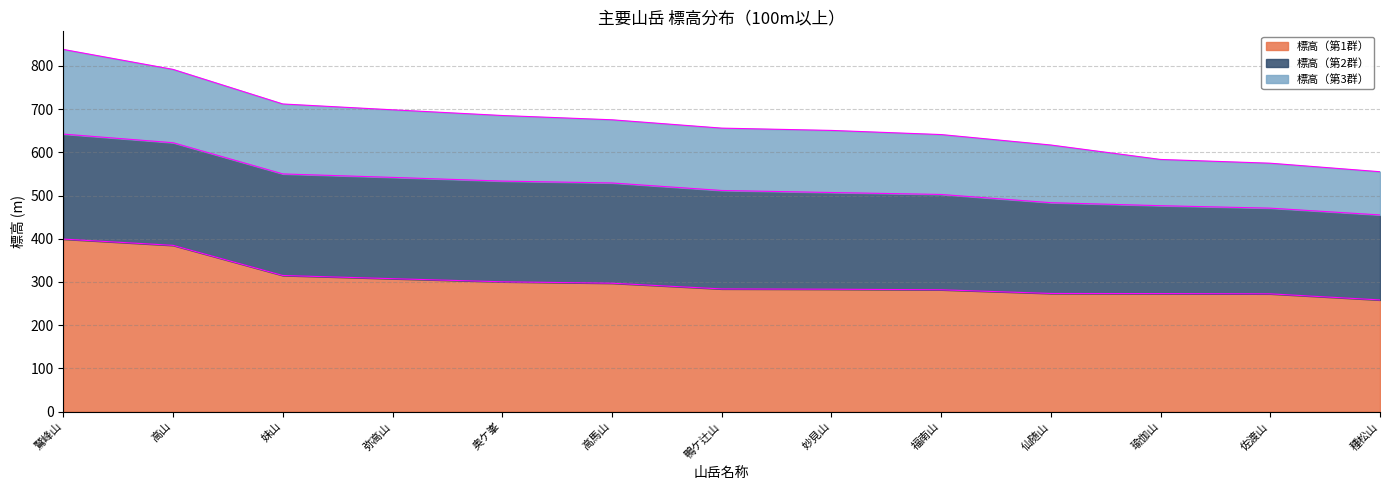

What is the approximate value of 標高（第2群） at 弥高山?

234.4